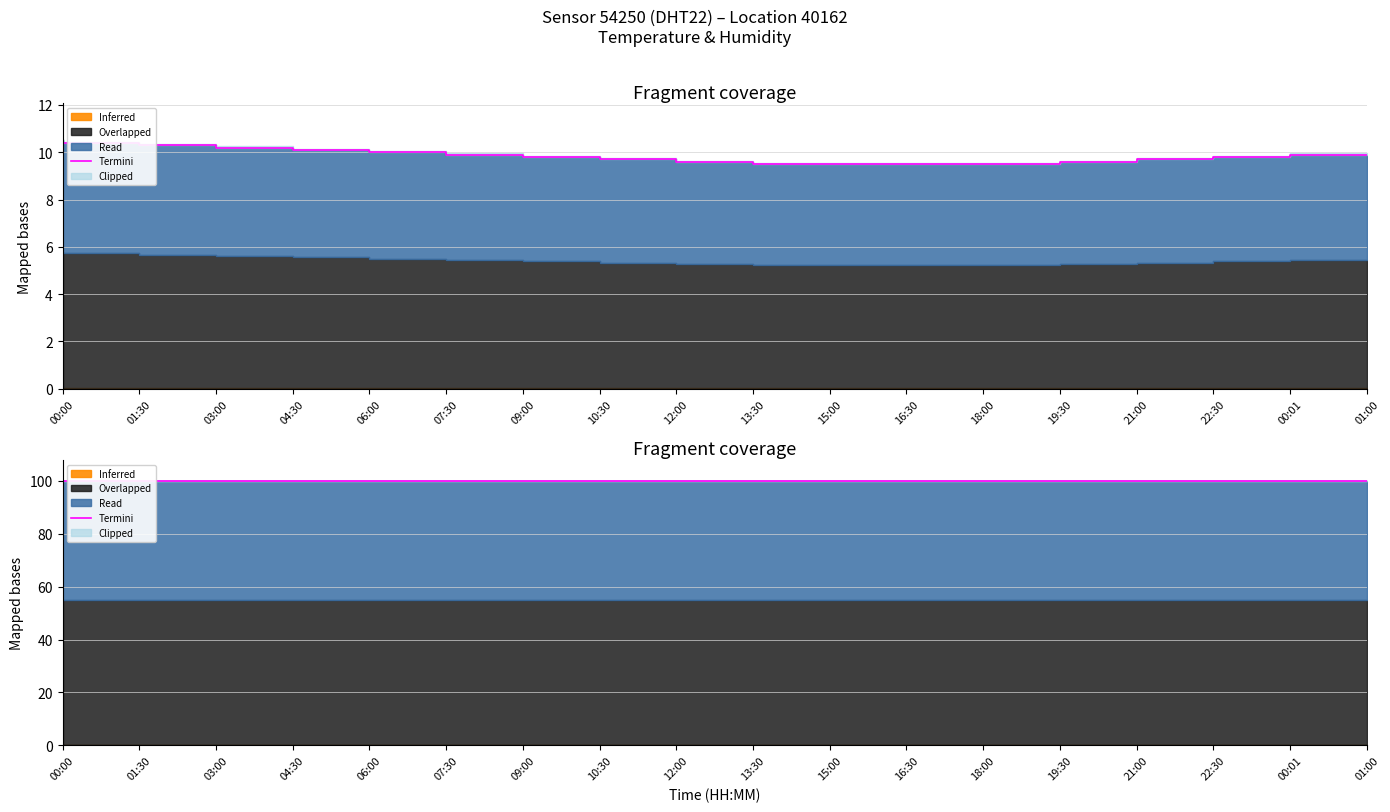

Read the value at 00:01.

9.8